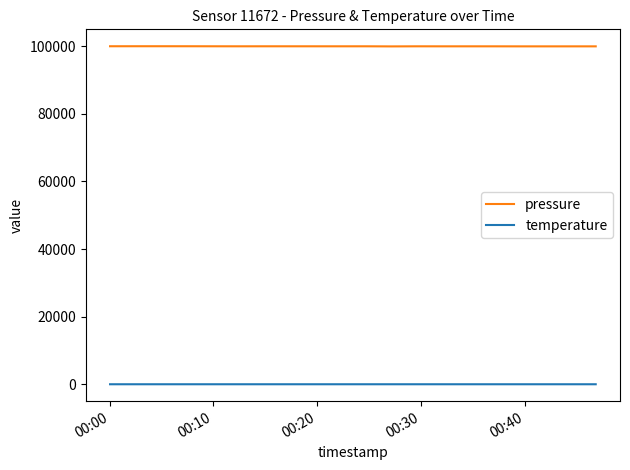

What is the minimum value for pressure?

99913.2